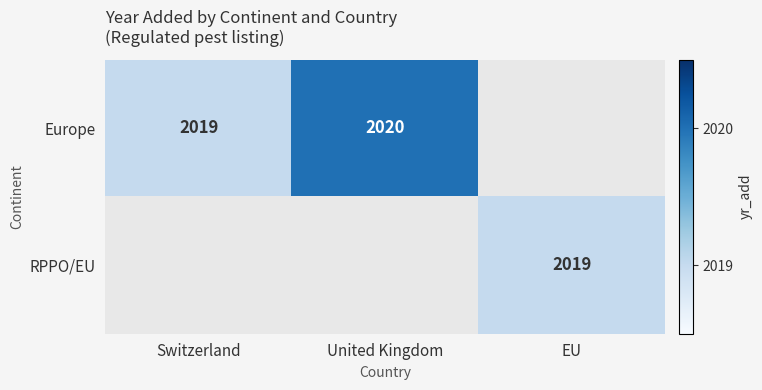

Is the value of Europe at United Kingdom greater than the value of RPPO/EU at EU?

Yes